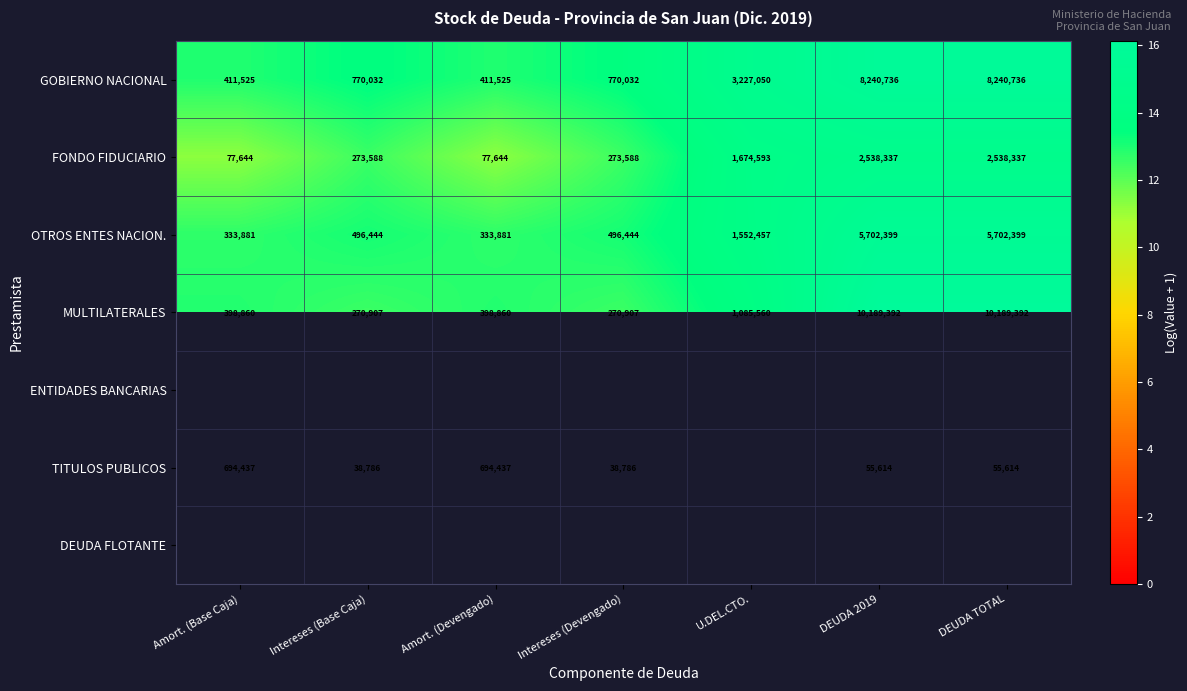

Is the value of MULTILATERALES at U.DEL.CTO. greater than the value of OTROS ENTES NACION. at DEUDA 2019?

No